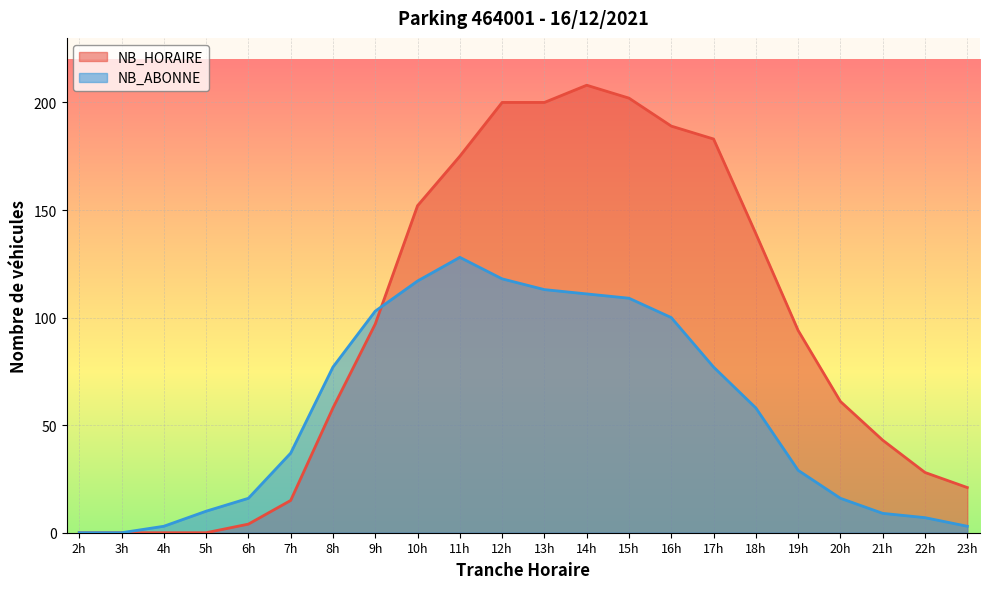

How many data points in NB_ABONNE are above 58?

10